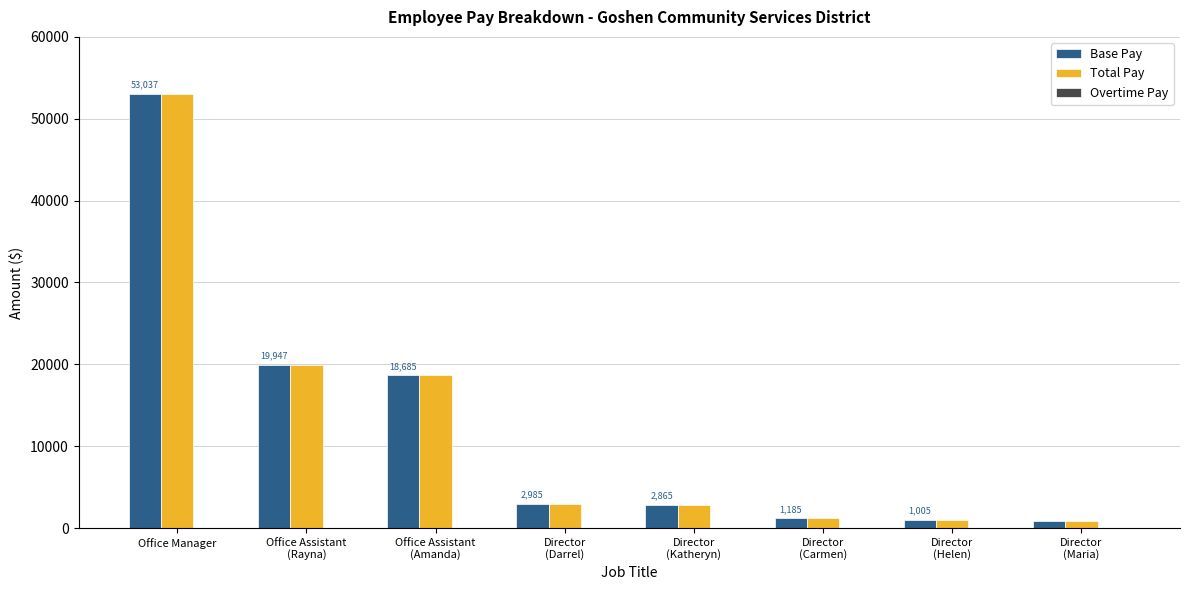

What is the average value of the Base Pay series?

12572.3